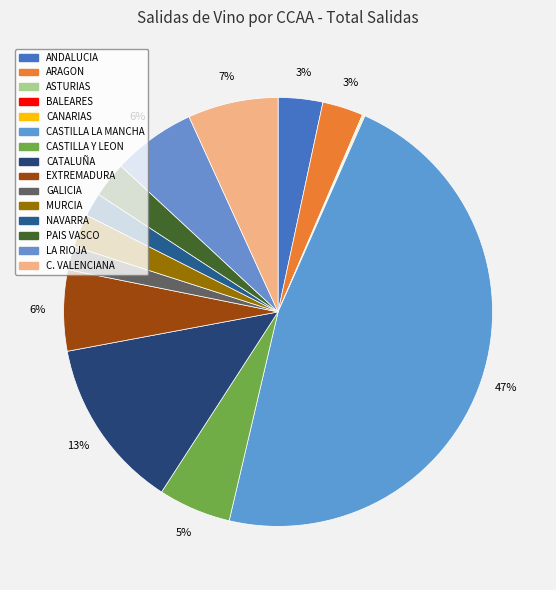

The CANARIAS slice represents 0% of the pie. True or false?

True